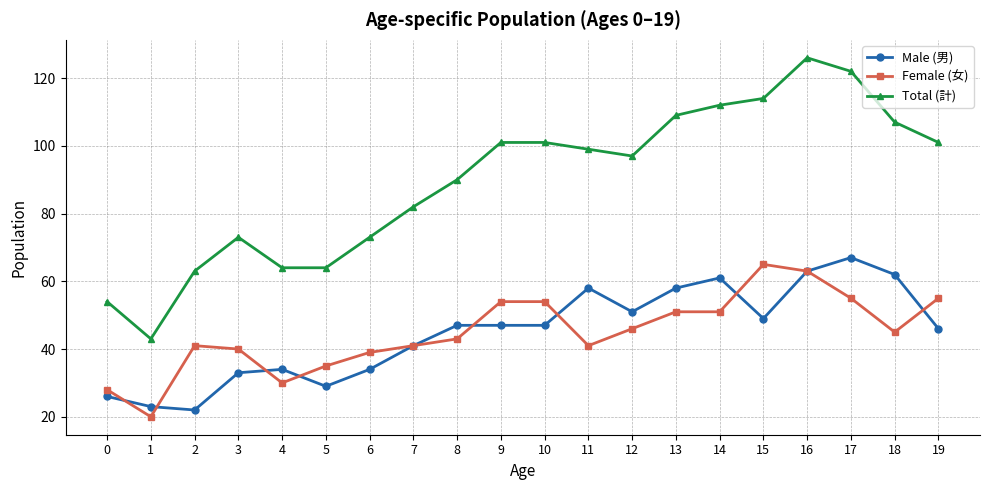

What is the difference between the maximum and minimum values in the Female (女) series?

45